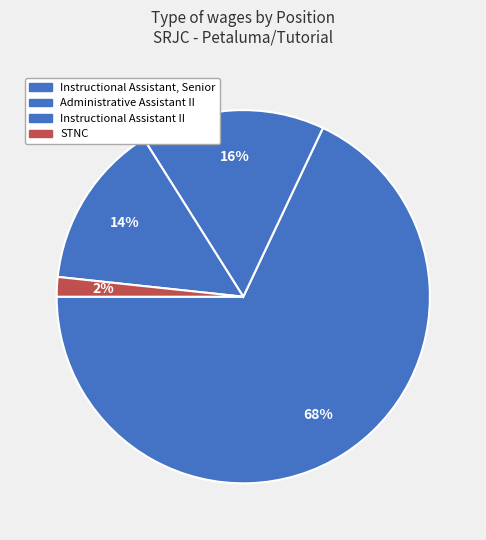

Which category has the smallest portion of the pie?

STNC